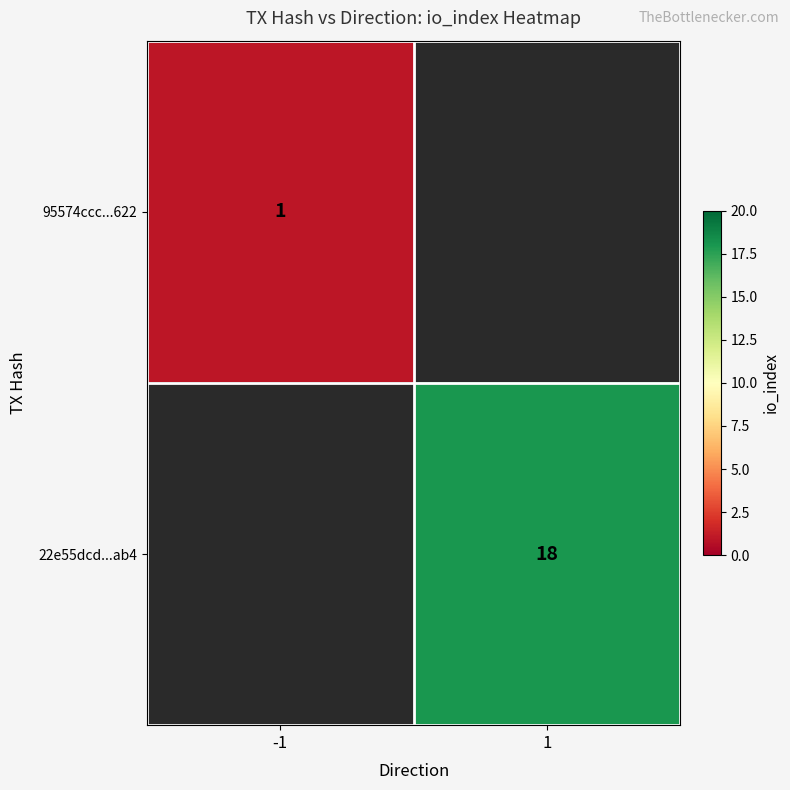

The 22e55dcd...ab4 series shows 18 at 1. True or false?

True